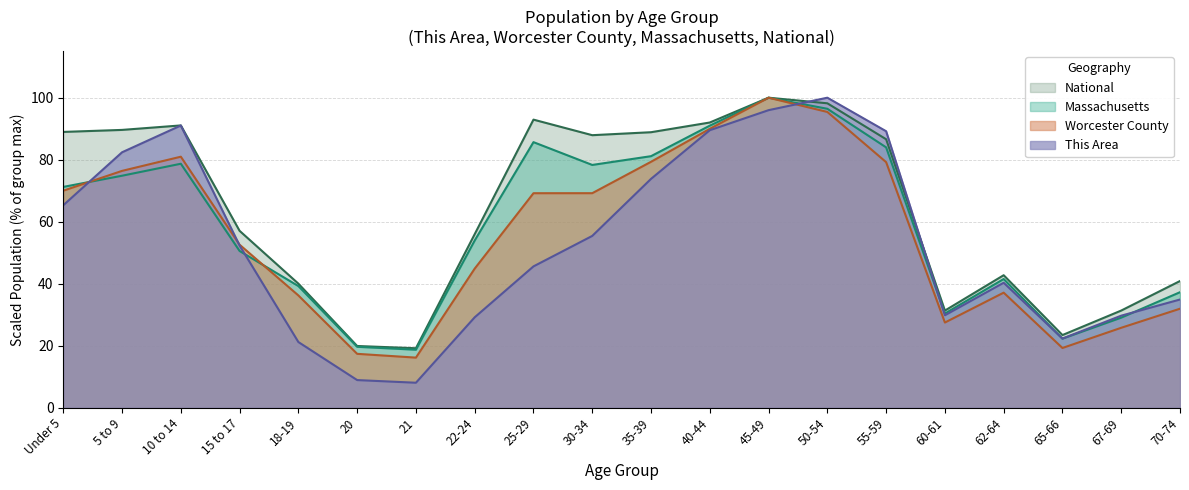

In This Area, how many points are higher than both neighbors (excluding endpoints)?

3